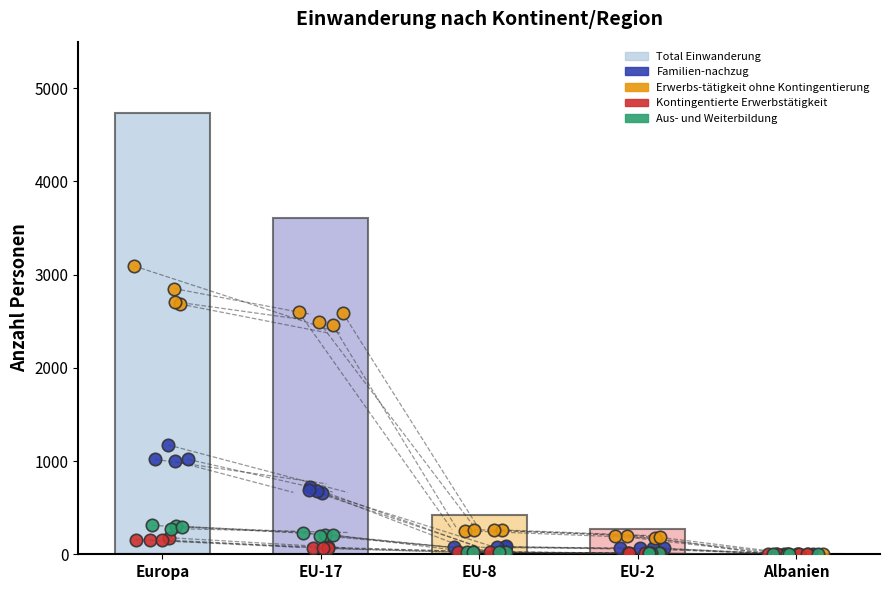

At which category is the sum across all series the highest?

Europa